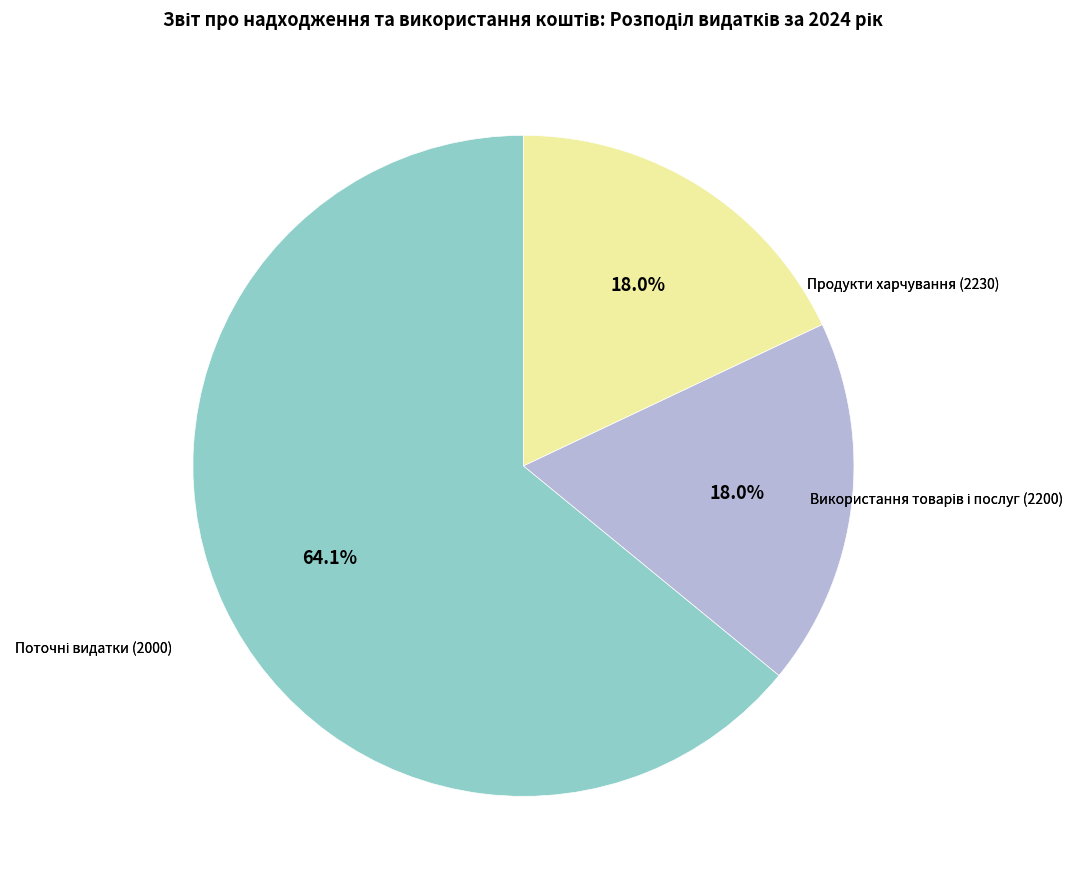

Is there a majority slice in this chart?

Yes